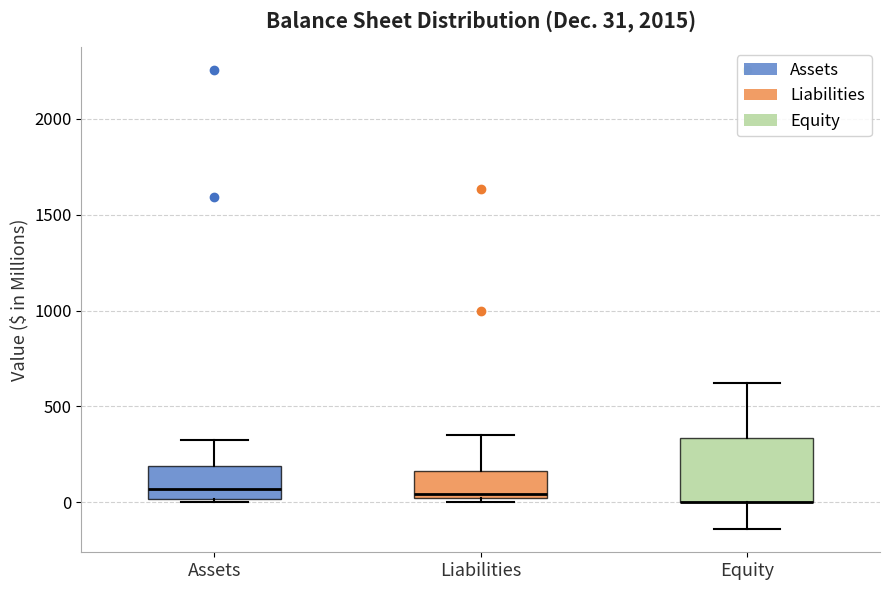

Which box is the tallest, from its lower edge to its upper edge?

Equity